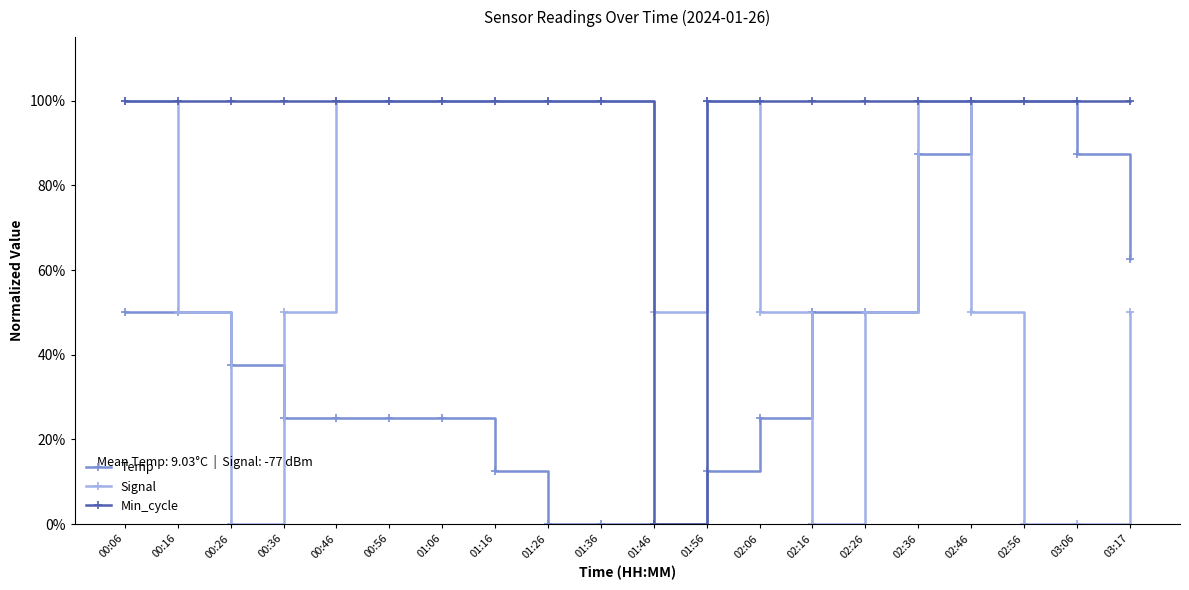

What is the difference between the second highest and second lowest values in the Temp series?

100.0